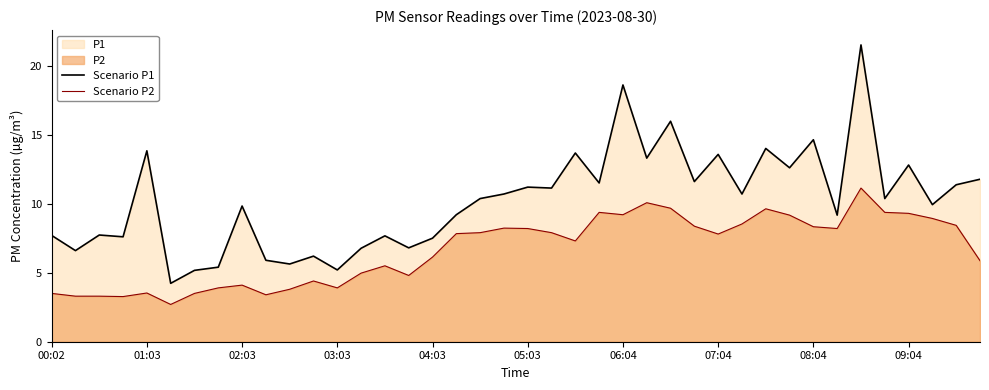

What is the difference between the maximum and minimum values in the Scenario P1 series?

17.3